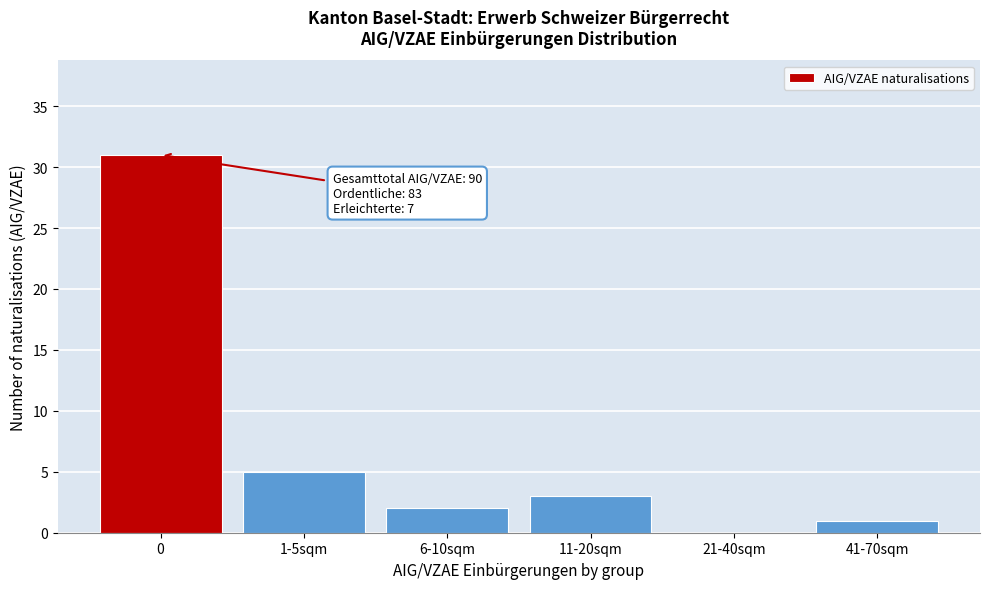

Reading left to right, transcribe all the data shown in this chart.

0=31	1-5sqm=5	6-10sqm=2	11-20sqm=3	21-40sqm=0	41-70sqm=1